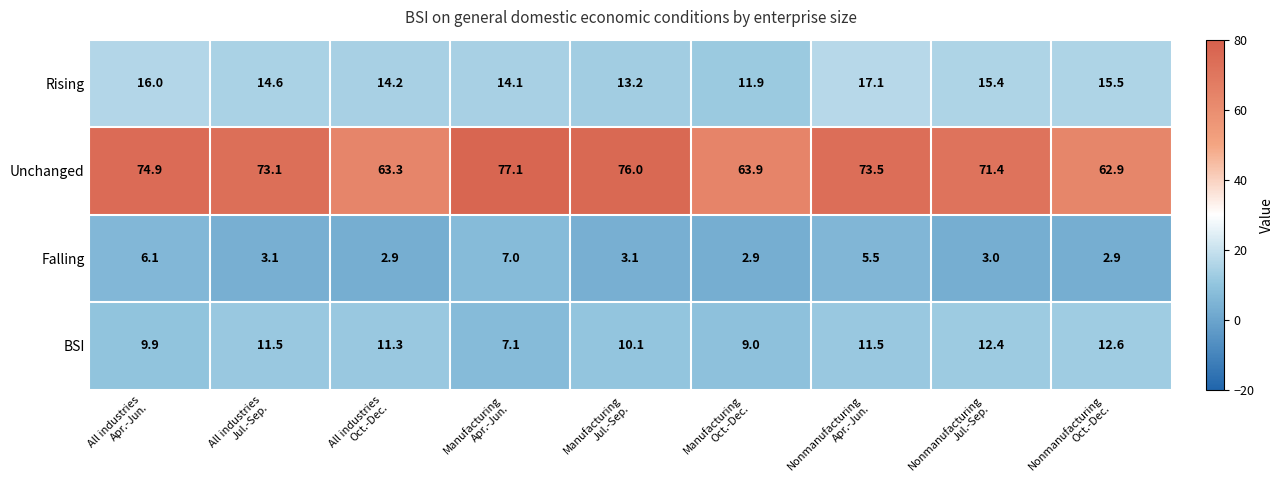

What is the maximum value shown in the chart?

77.1